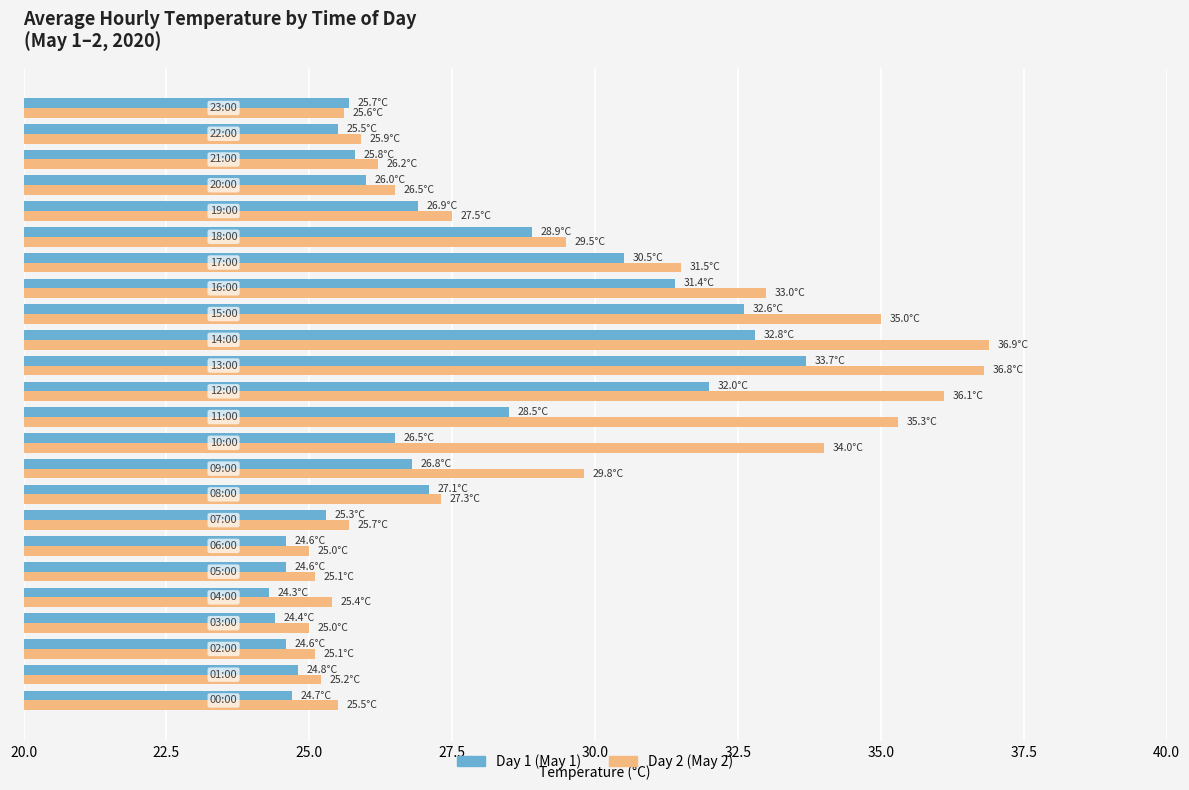

What is the lowest value of the Day 2 (May 2) series?

25.0